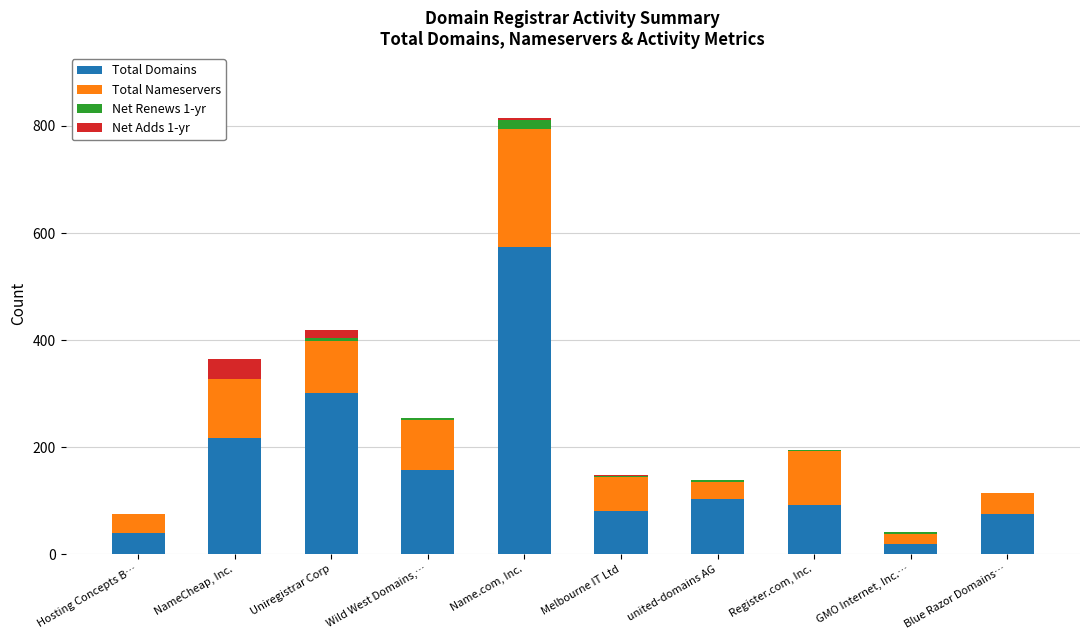

At which category is the sum across all series the highest?

Name.com, Inc.